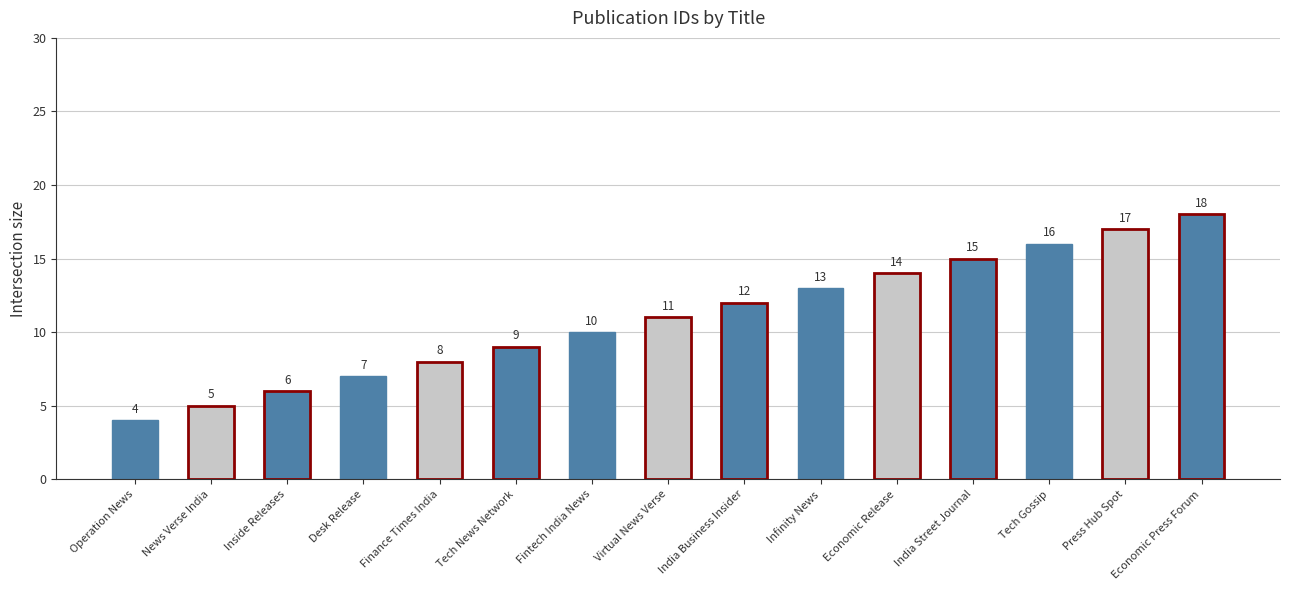

At which category does the chart reach its peak across all series?

Economic Press Forum